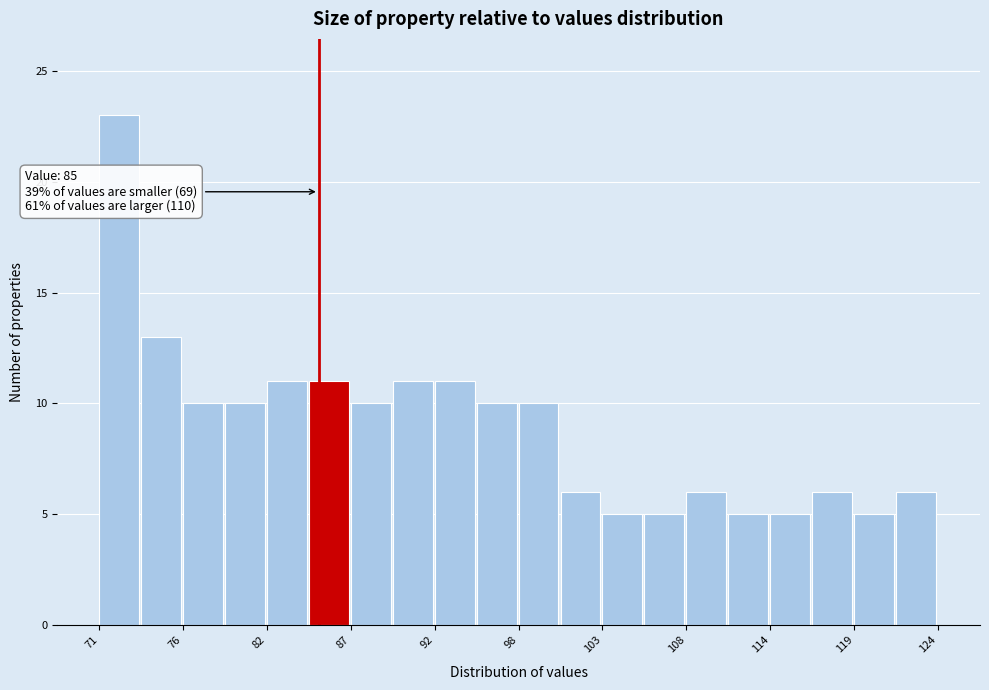

Around what value on the x-axis is the tallest bar? Give the approximate position of its centre, as read against the axis.

72